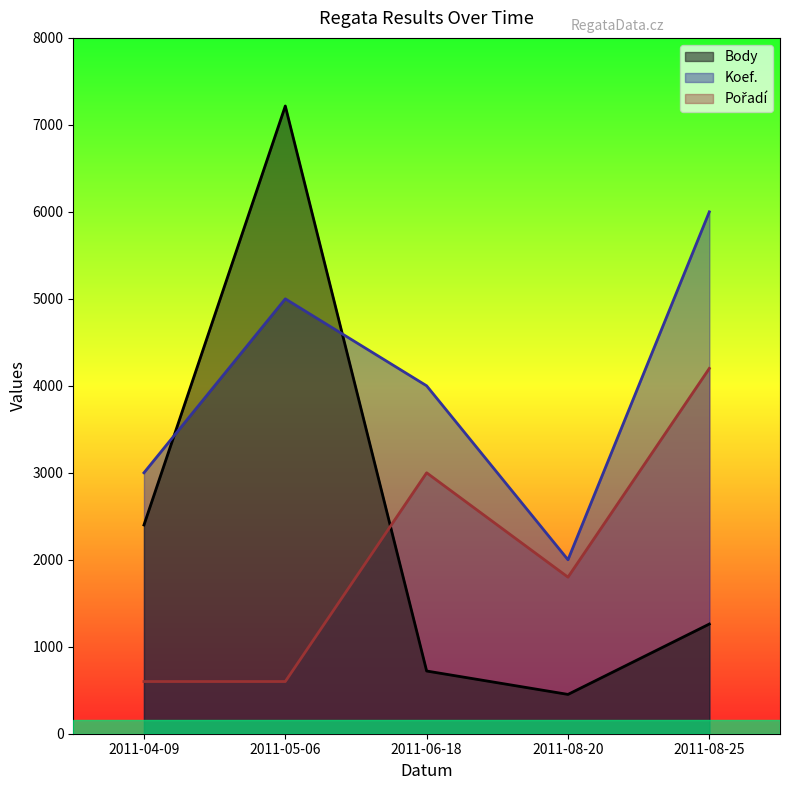

Which series ends up on top after the final intersection of Body and Koef.?

Koef.